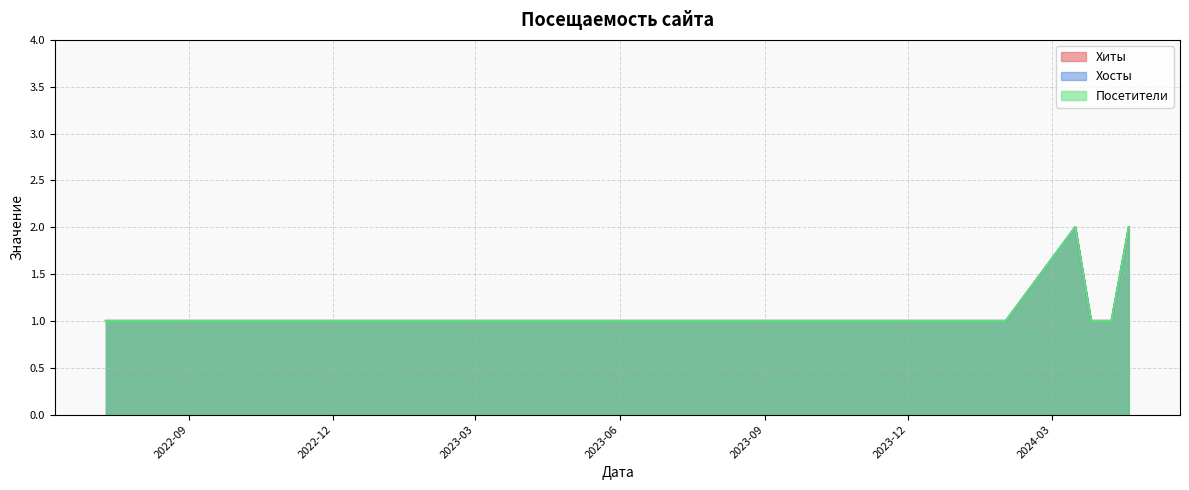

Which series has the largest total across all categories?

Хиты